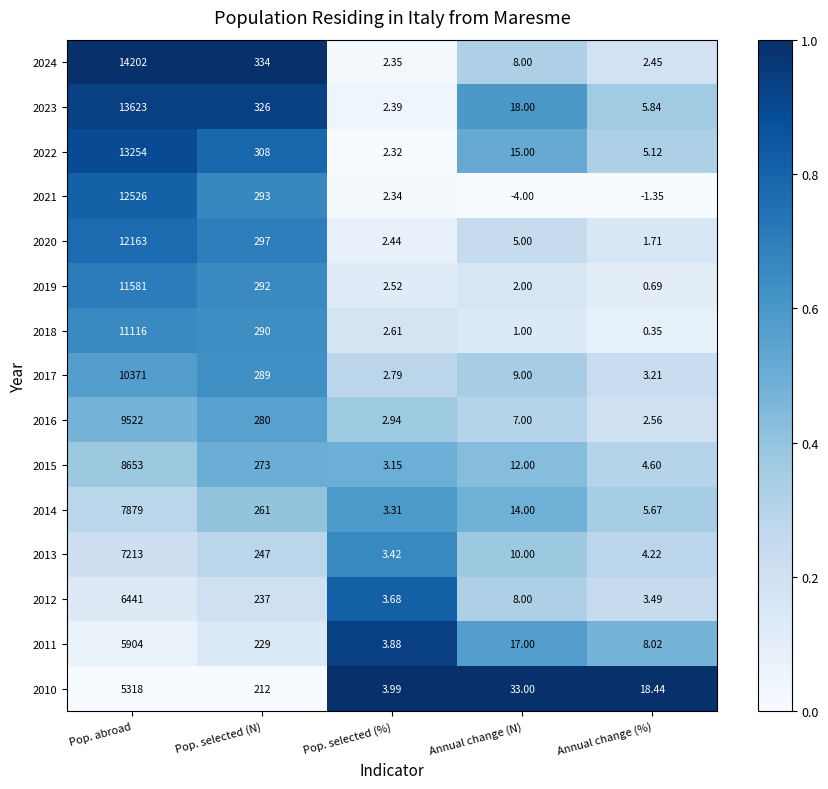

At how many categories does at least one series exceed 0?

5